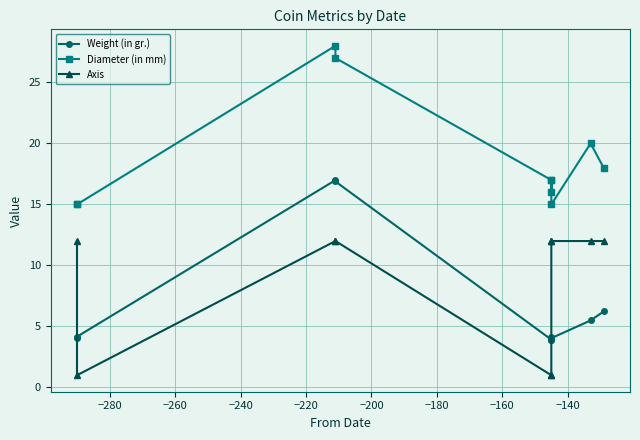

What is the average value of the Axis series?

8.7